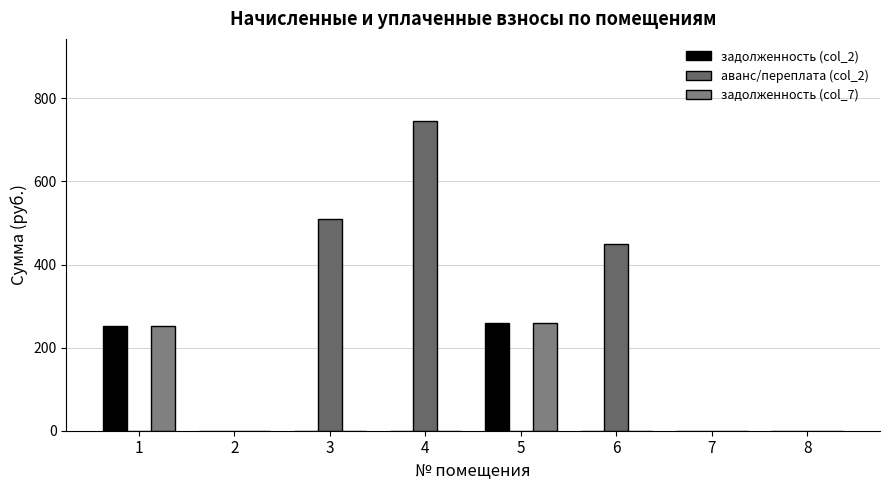

Which has a higher value, 5 or 3?

5